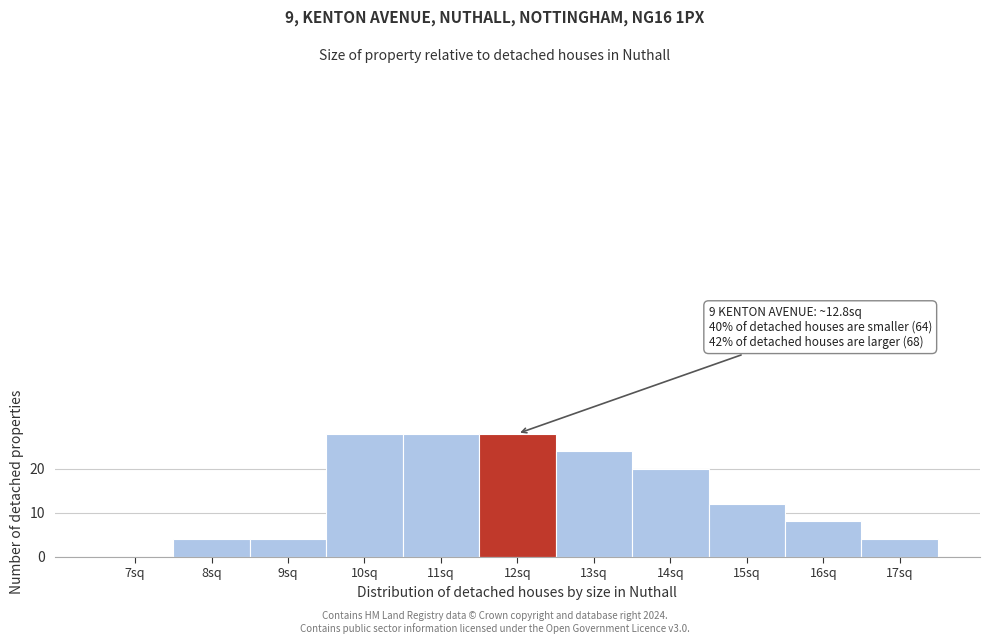

Reading left to right, transcribe all the data shown in this chart.

7sq=0	8sq=4	9sq=4	10sq=28	11sq=28	12sq=28	13sq=24	14sq=20	15sq=12	16sq=8	17sq=4